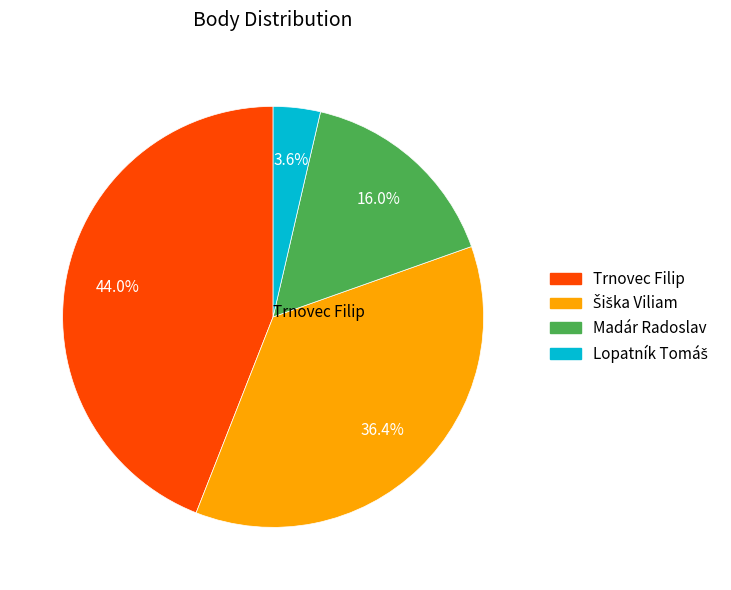

What is the largest slice in the pie chart?

Trnovec Filip